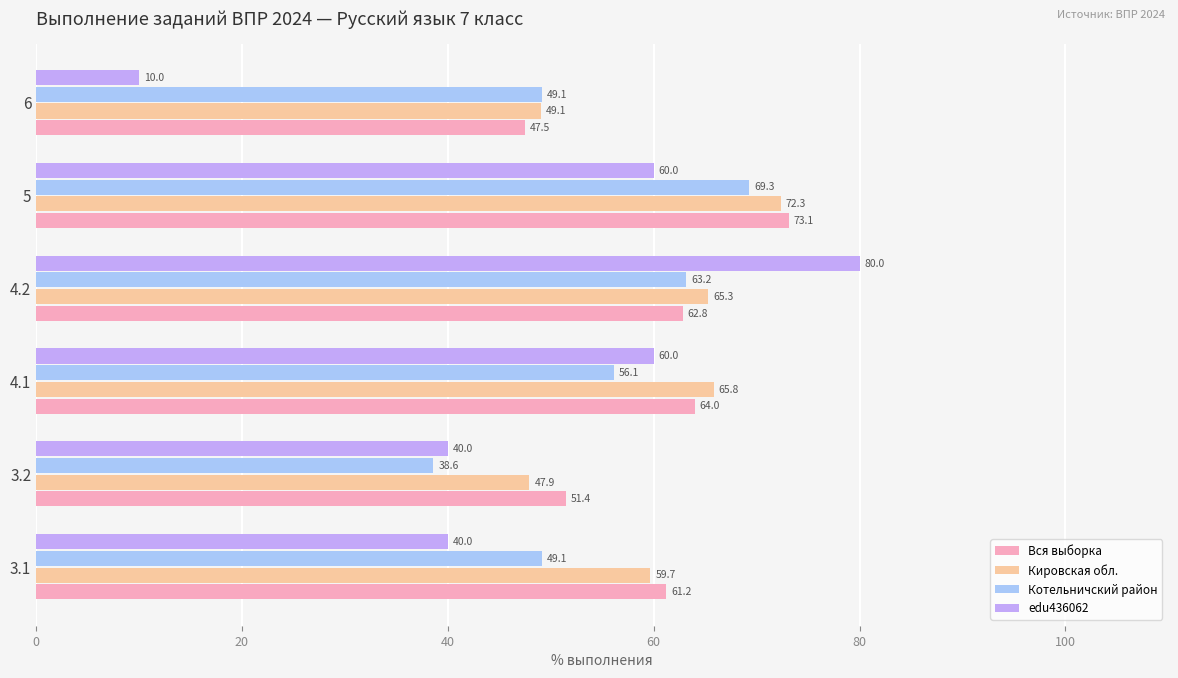

Which series has the widest spread of values?

edu436062